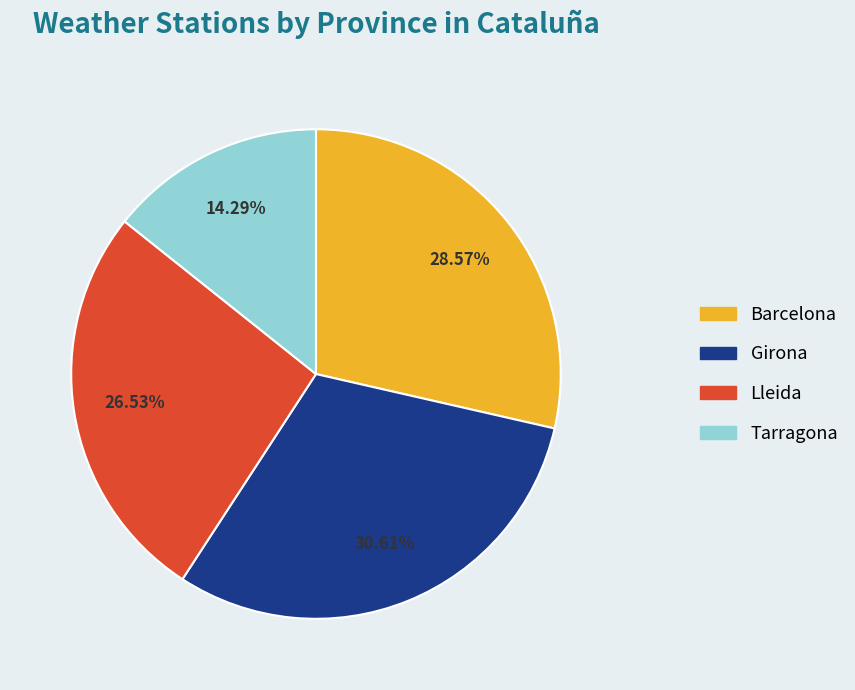

Rank the categories by value from lowest to highest.

Tarragona, Lleida, Barcelona, Girona